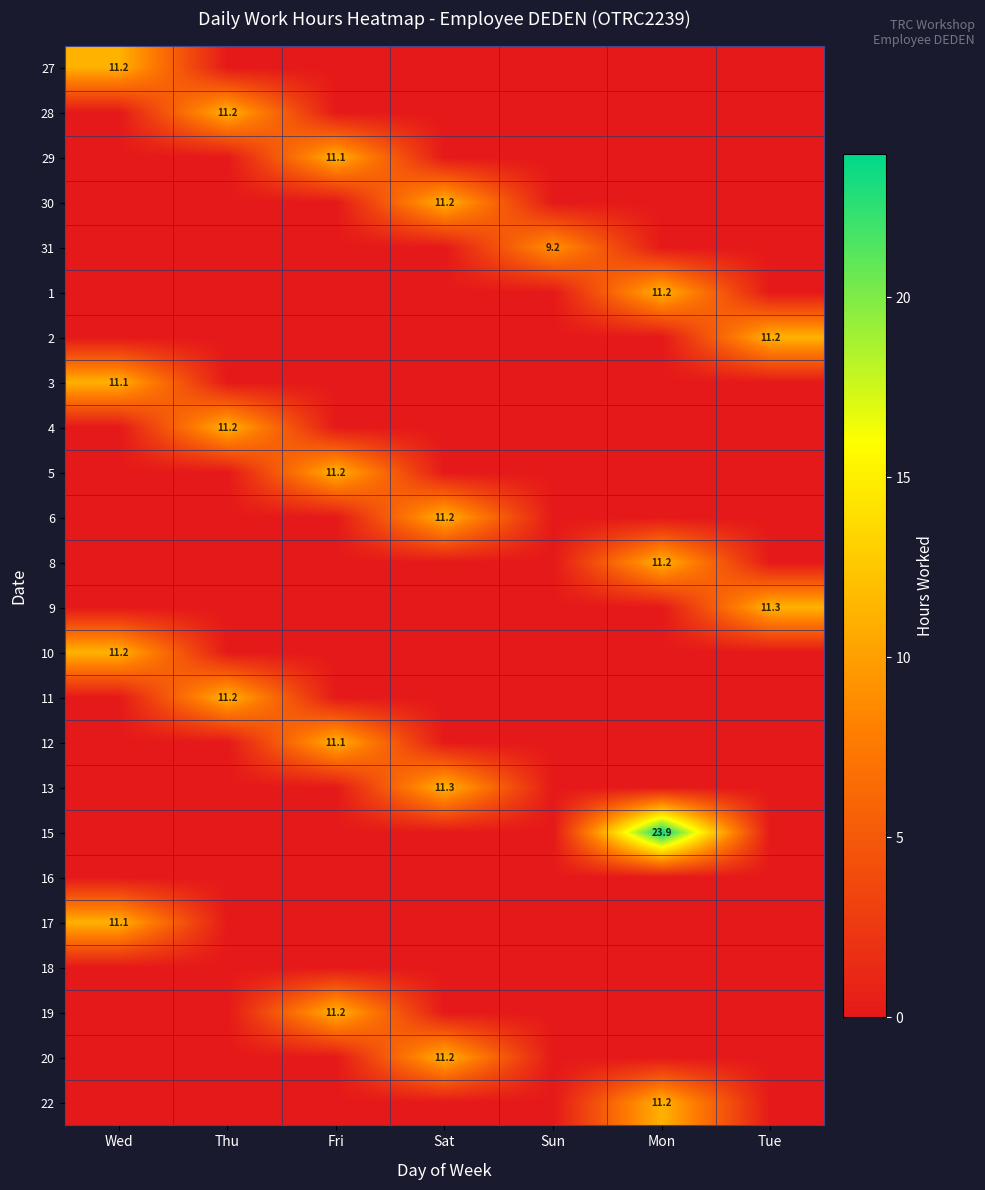

Between Tue and Mon, which is larger?

Tue